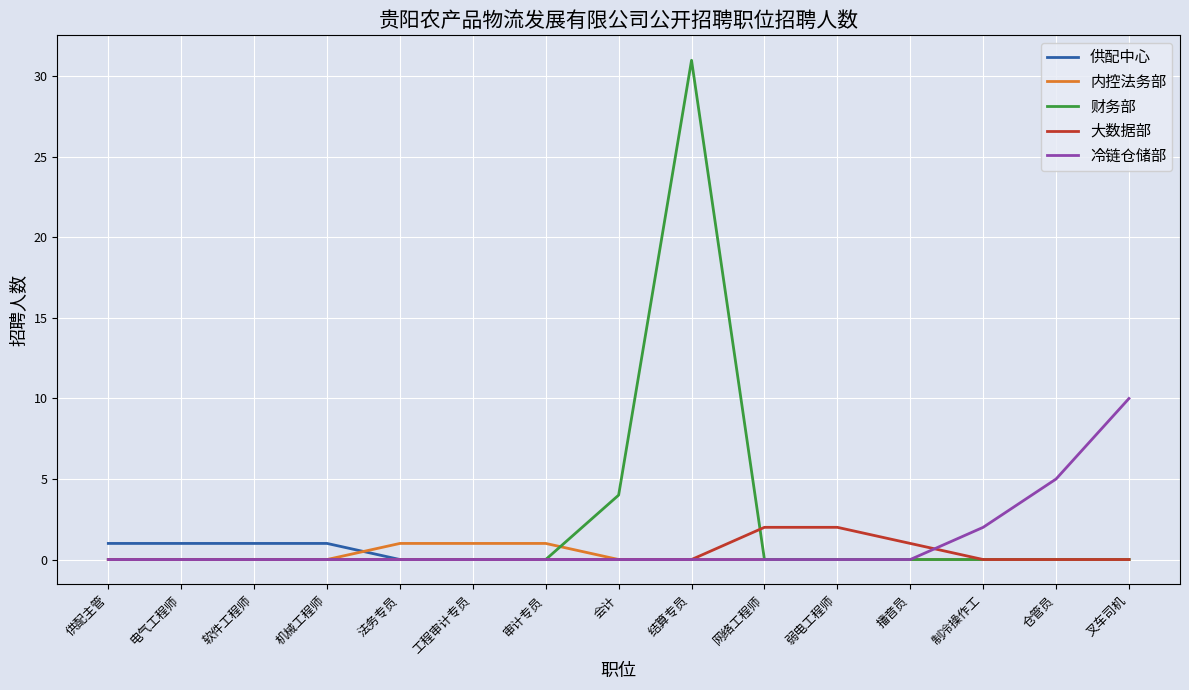

At how many categories does at least one series exceed 29?

1